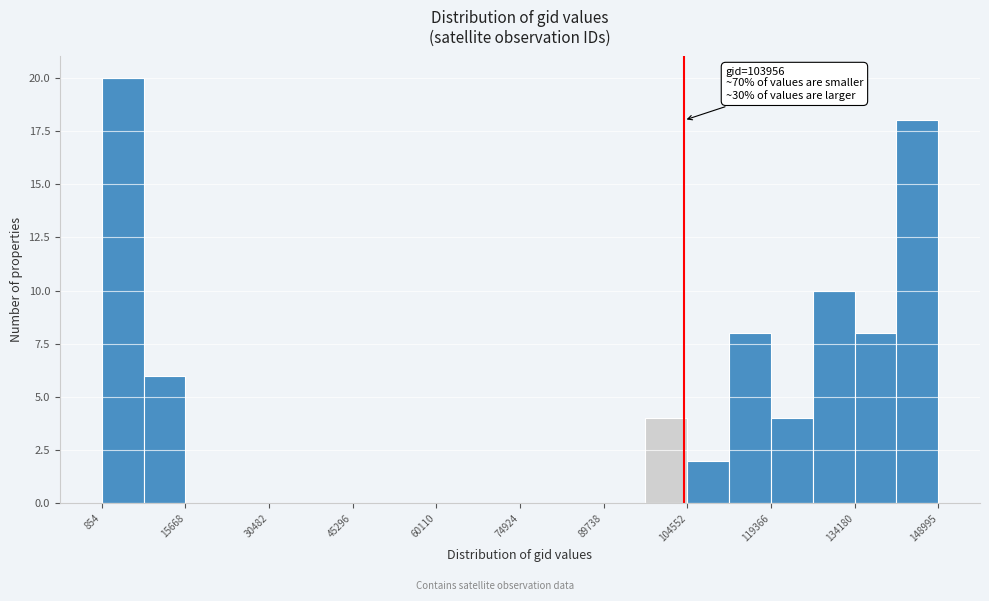

Read against the x-axis, roughly where is the centre of the tallest bar?

4000